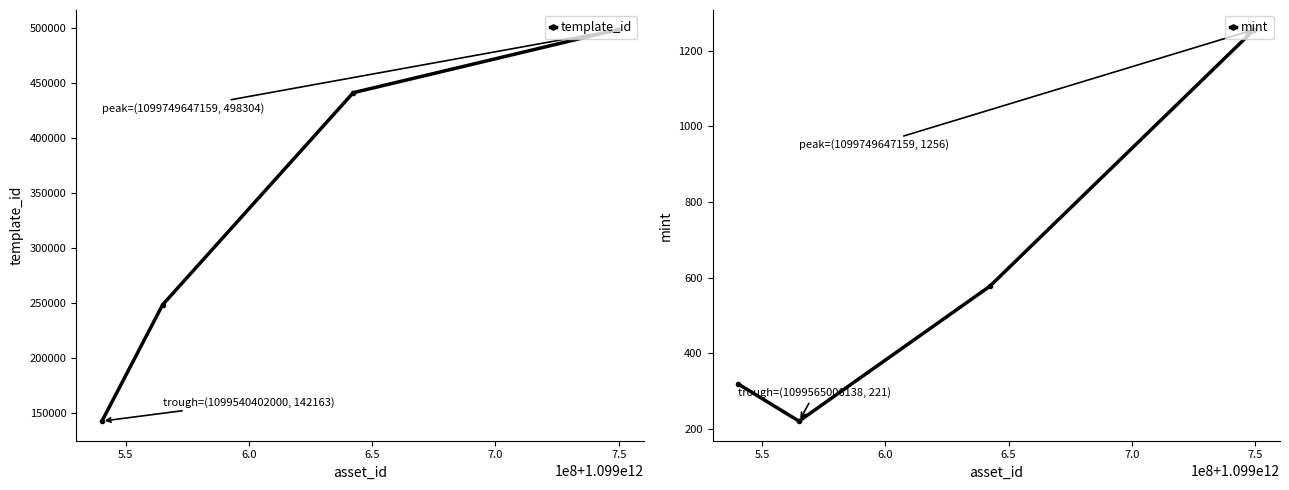

How many data points in template_id are less than 440888?

2